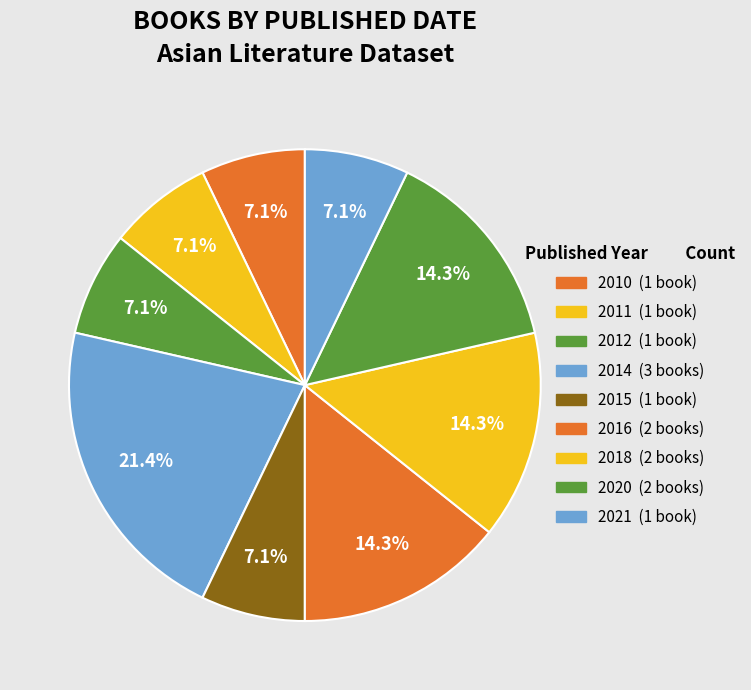

Does 2018 represent more than half of the total?

No